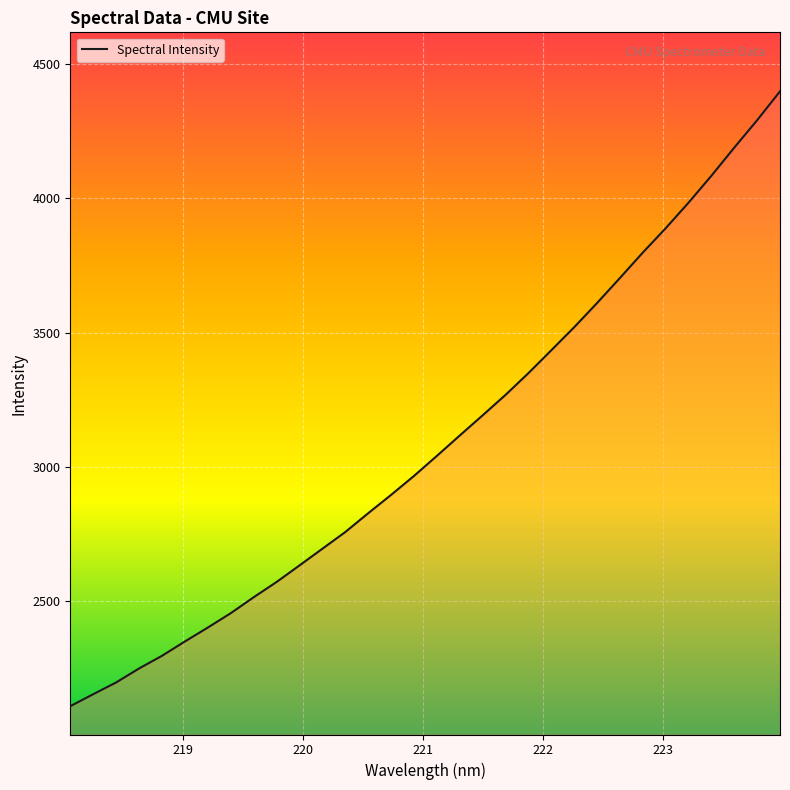

What is the difference between the maximum and minimum values?

2289.8